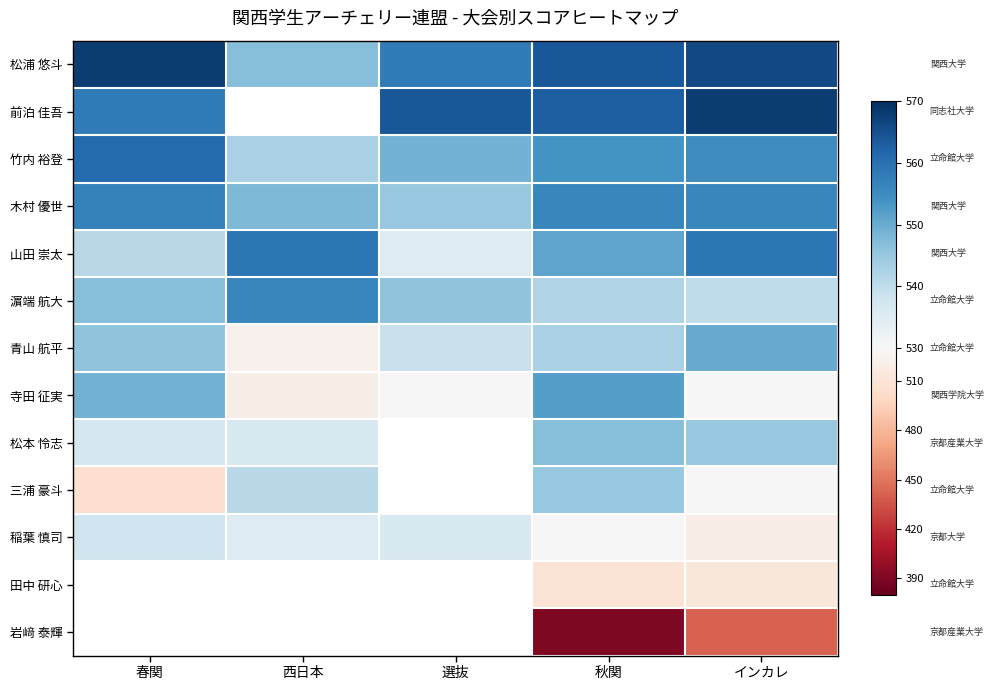

What is the spread (max minus min) of values at 春関?

63.0